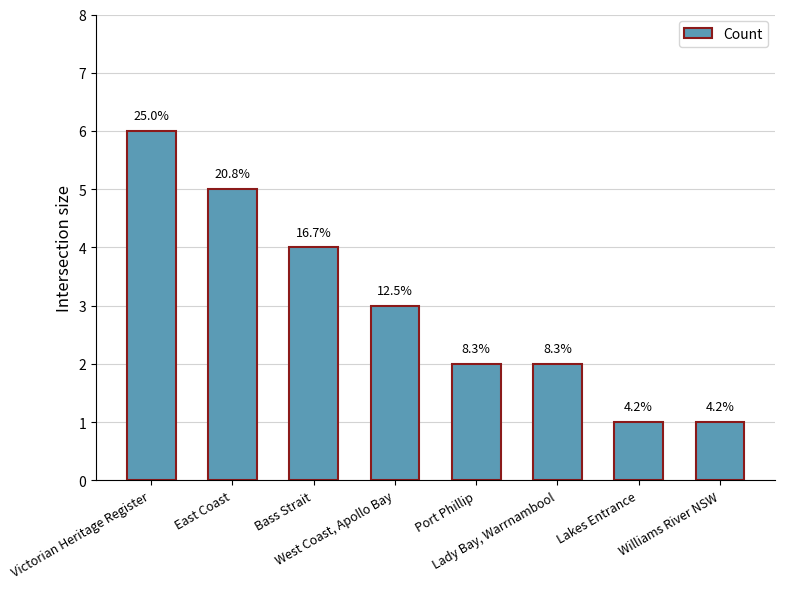

How many bars are there in total?

8